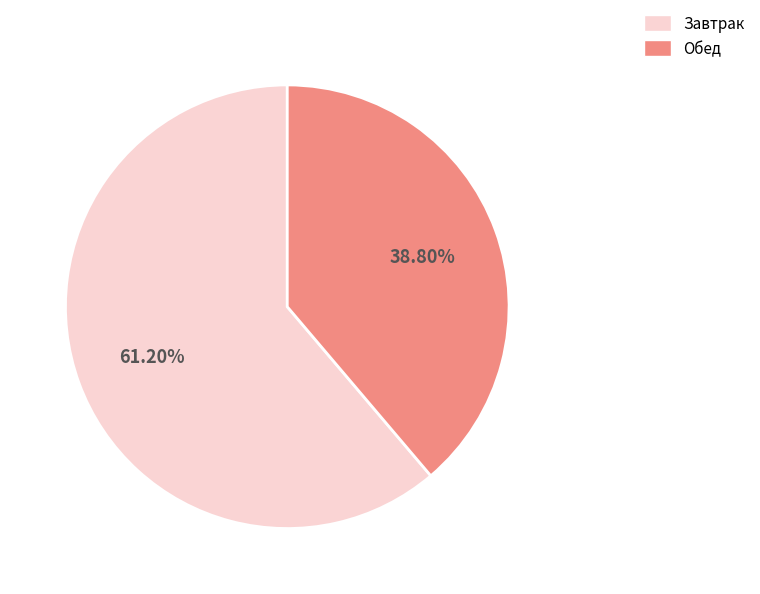

To the nearest percent, what is the average slice percentage?

50%